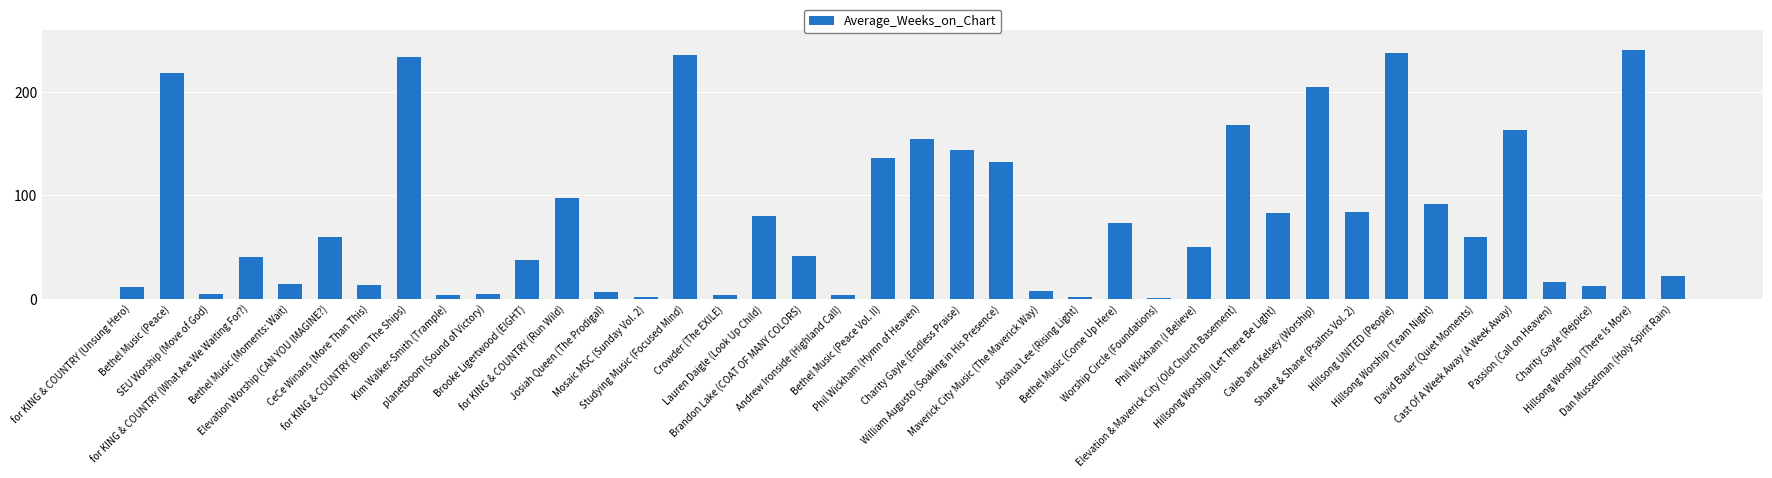

What is the value of the 28th bar from the left?

50